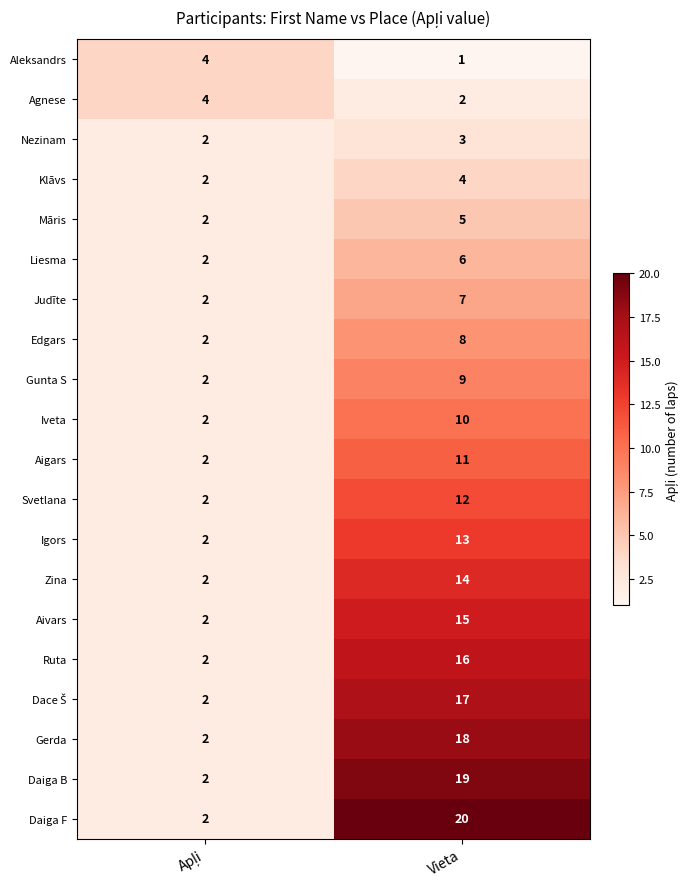

Is it true that Nezinam equals 3 at Vieta?

True